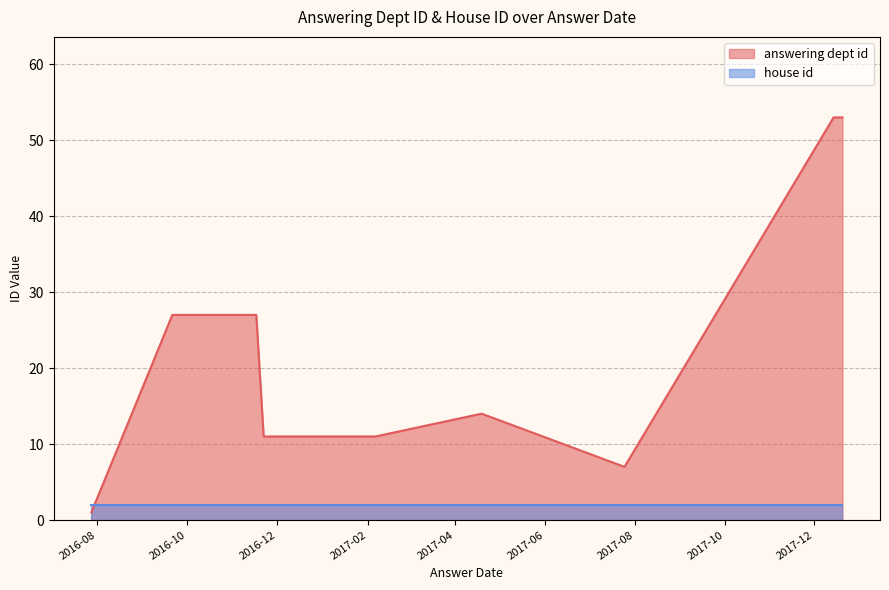

Which series has the largest total across all categories?

answering dept id